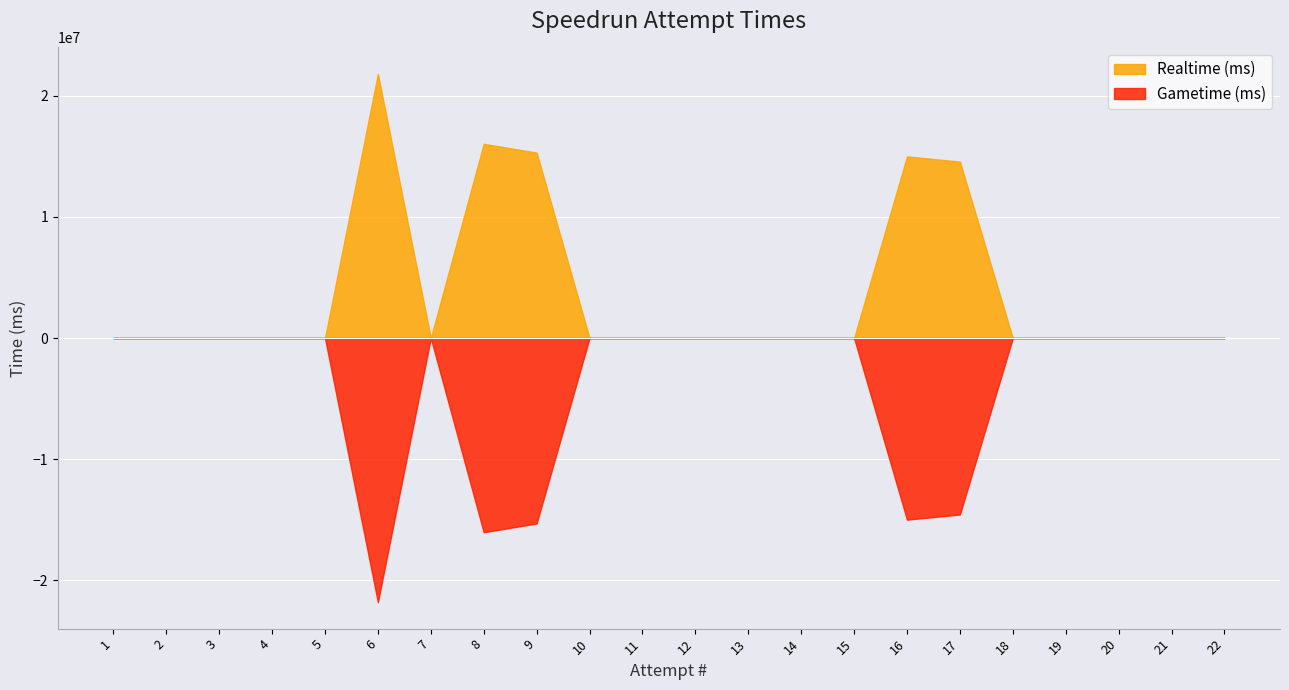

The Realtime (ms) series shows 13993800 at 12. True or false?

False